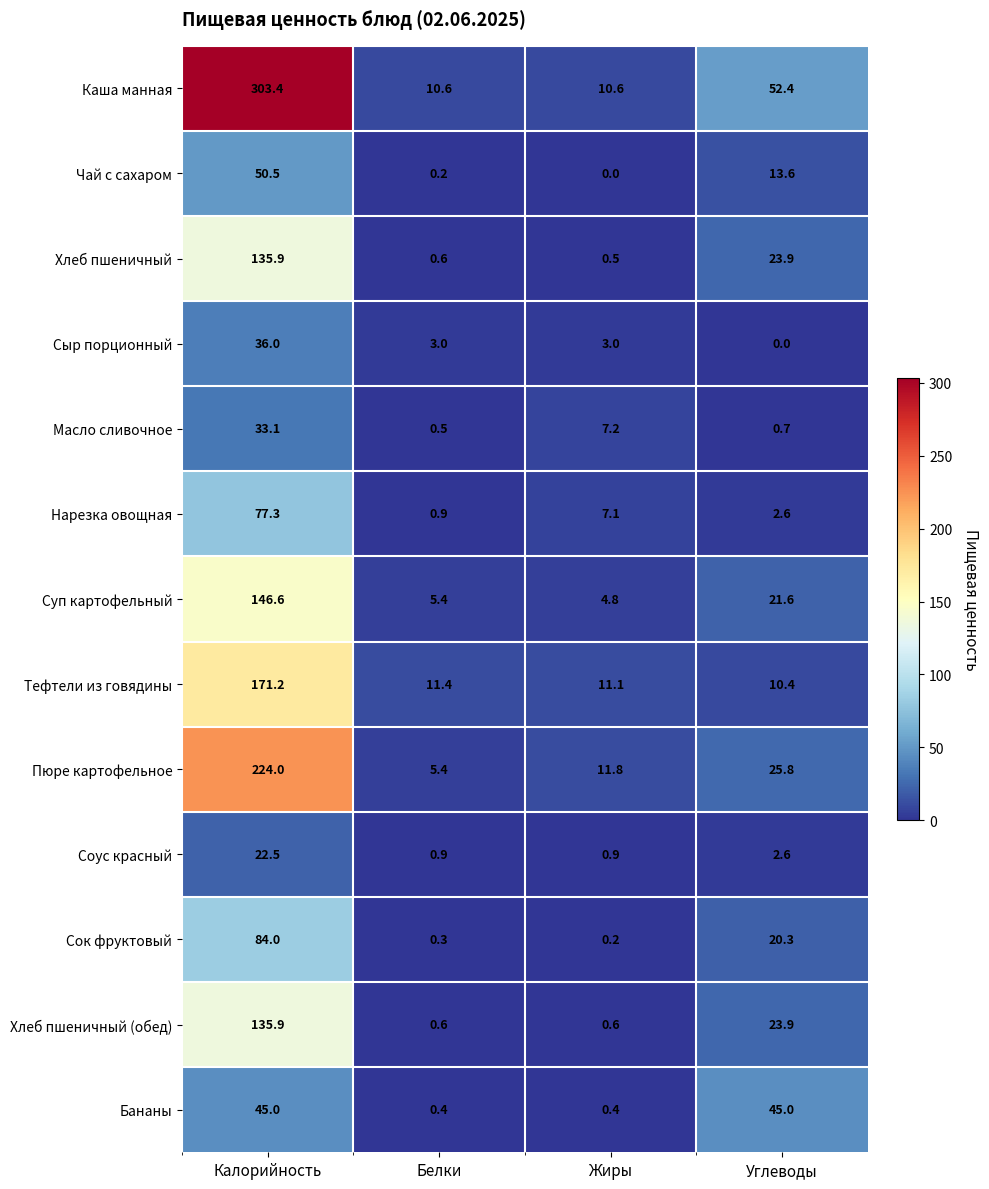

What is the difference between the maximum and minimum values in the Суп картофельный series?

141.8